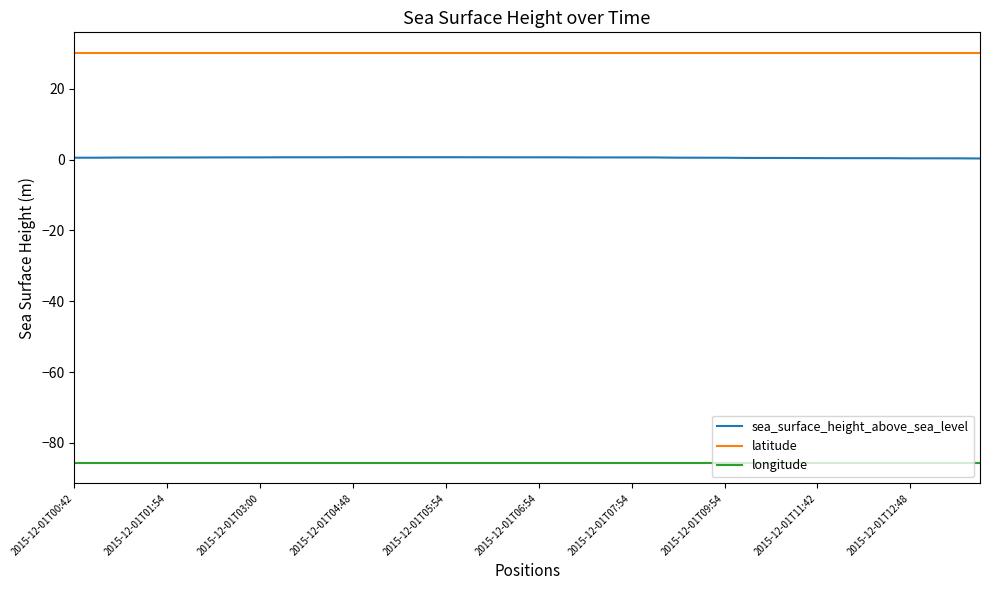

Rank the series by their maximum value, from lowest to highest.

longitude, sea_surface_height_above_sea_level, latitude